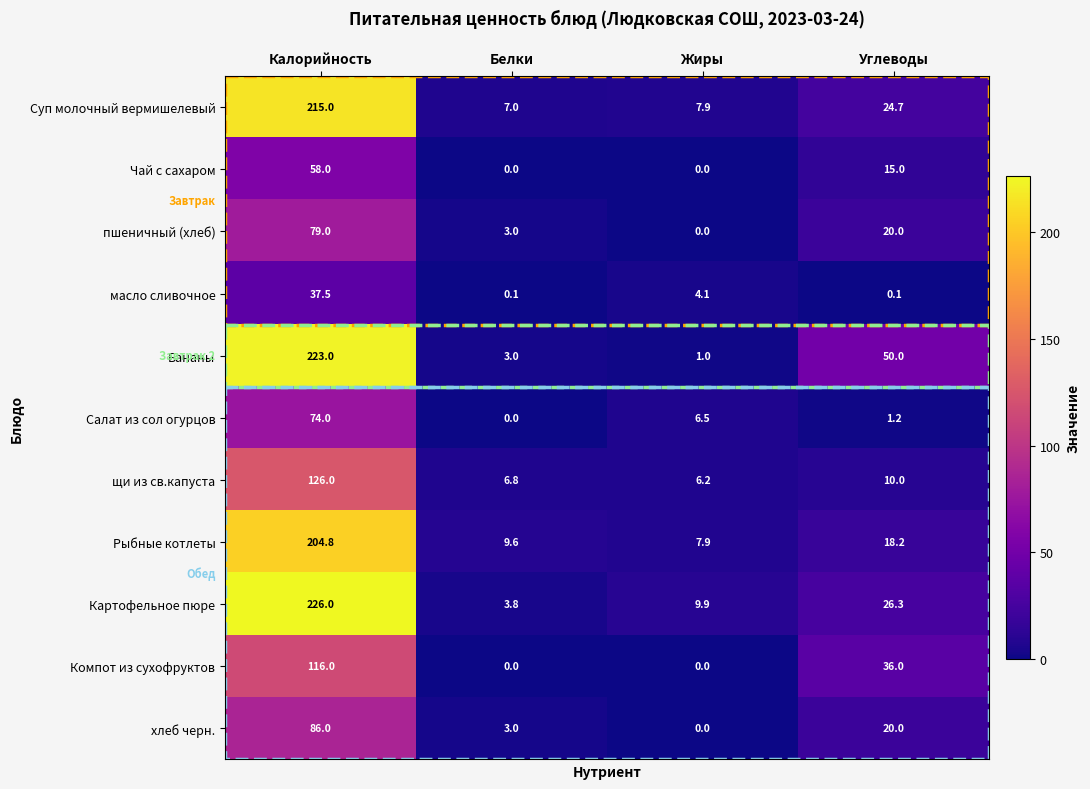

What is the spread (max minus min) of values at Жиры?

9.9